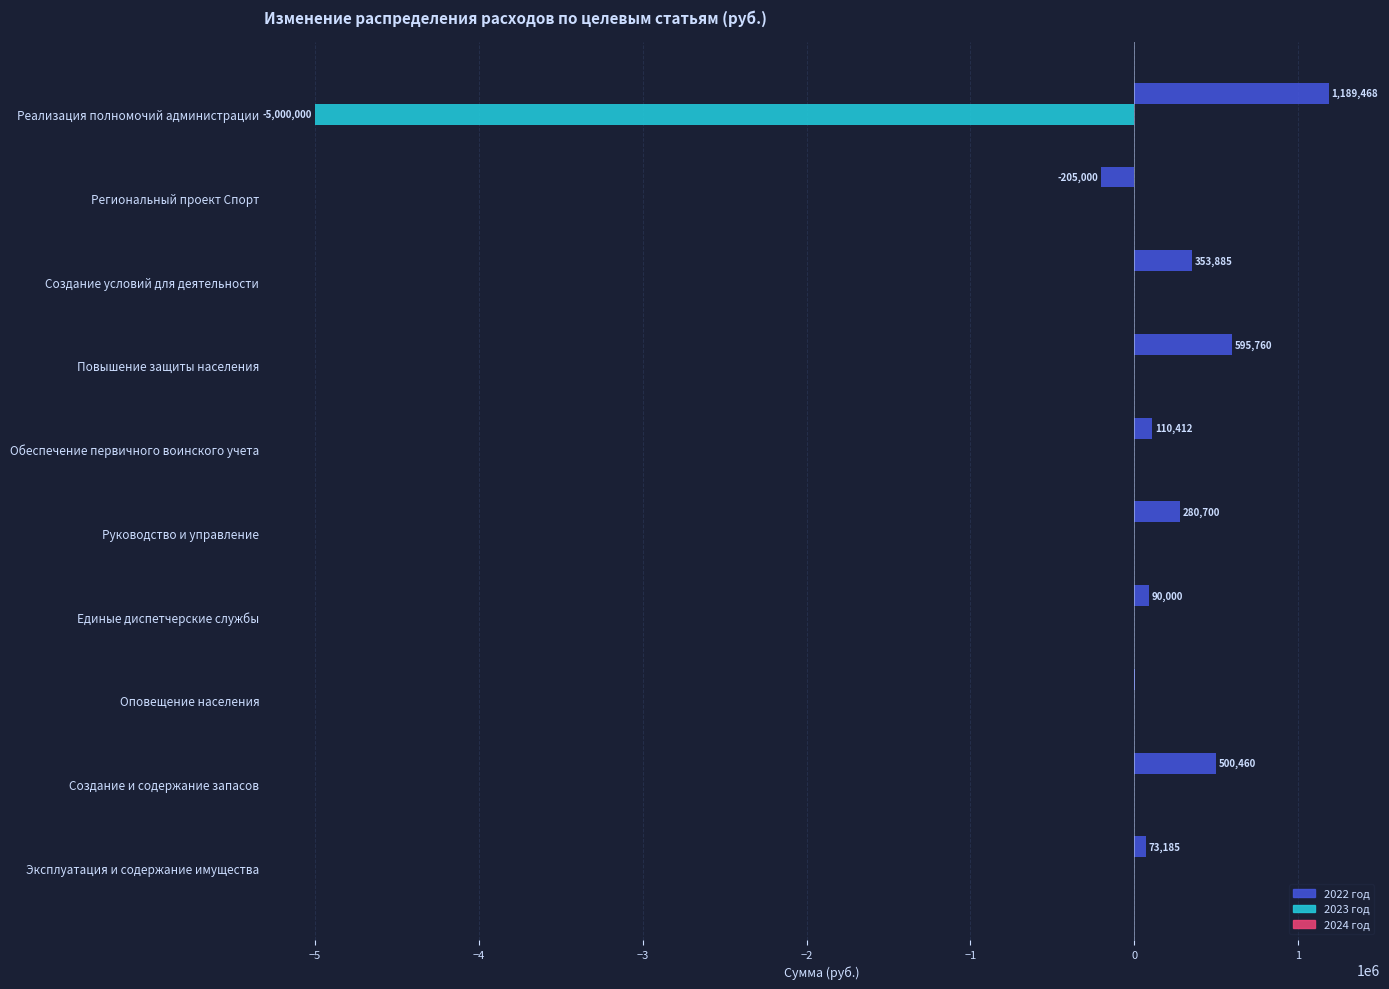

How many series are shown in this chart?

2